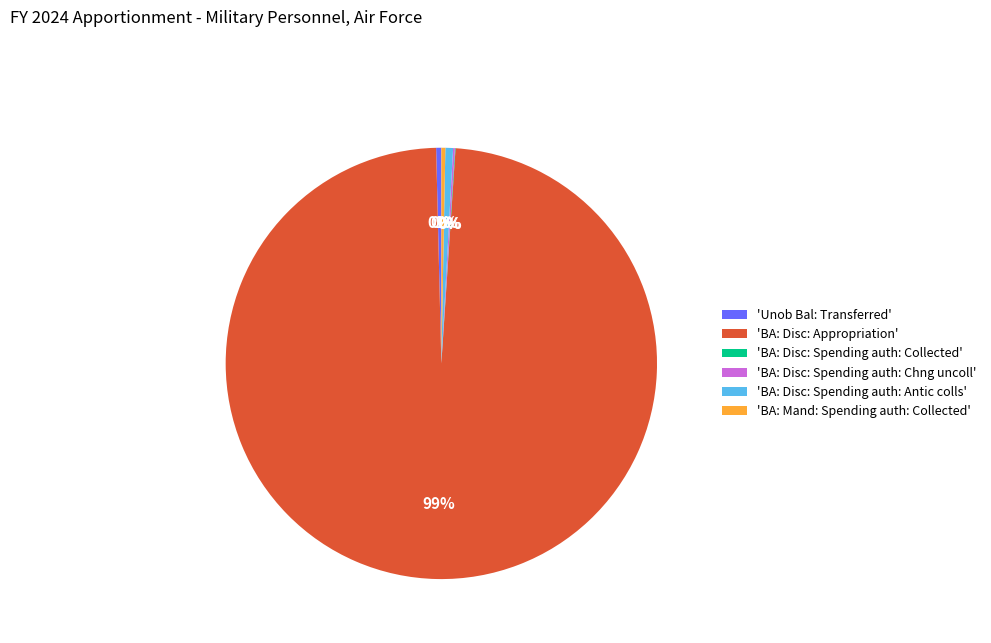

Which has a higher value, 'BA: Disc: Appropriation' or 'Unob Bal: Transferred'?

'BA: Disc: Appropriation'